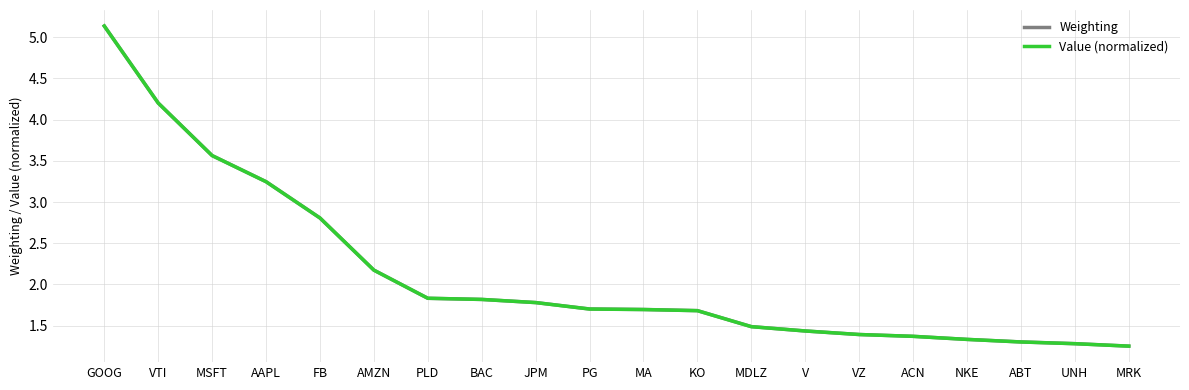

What position from the right is ABT?

3